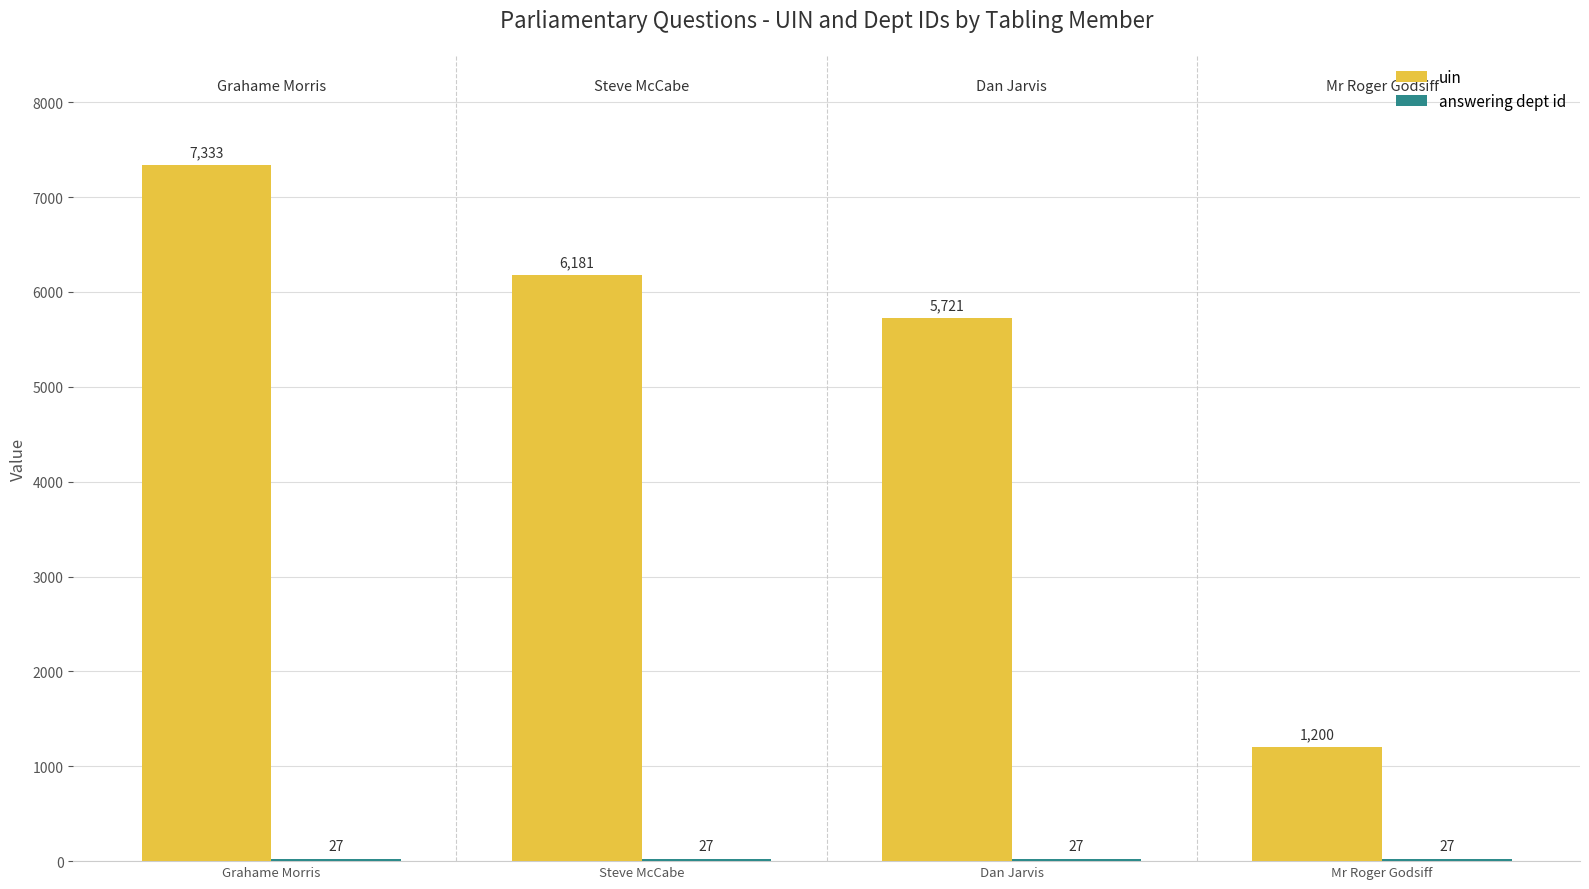

The uin series shows 7333 at Grahame Morris. True or false?

True